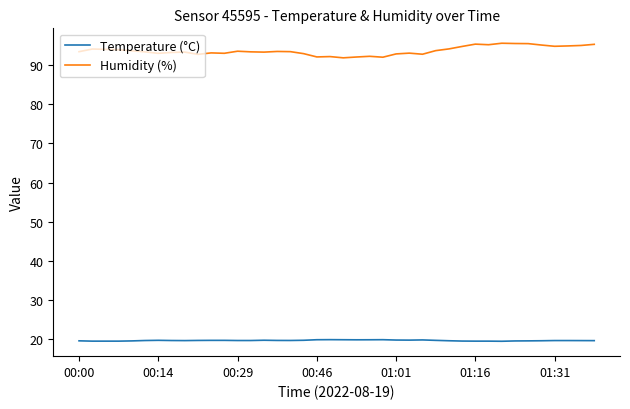

True or false: Temperature (°C) and Humidity (%) intersect in this chart.

False